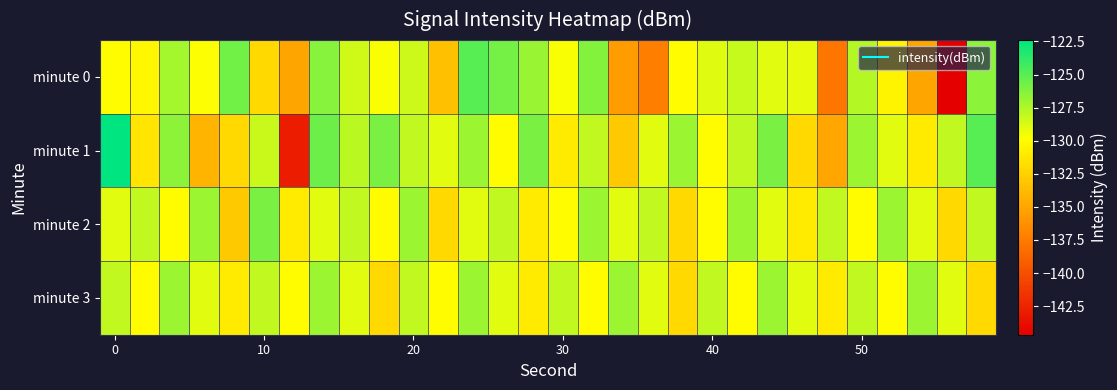

Which series has the largest range (max minus min)?

minute 1